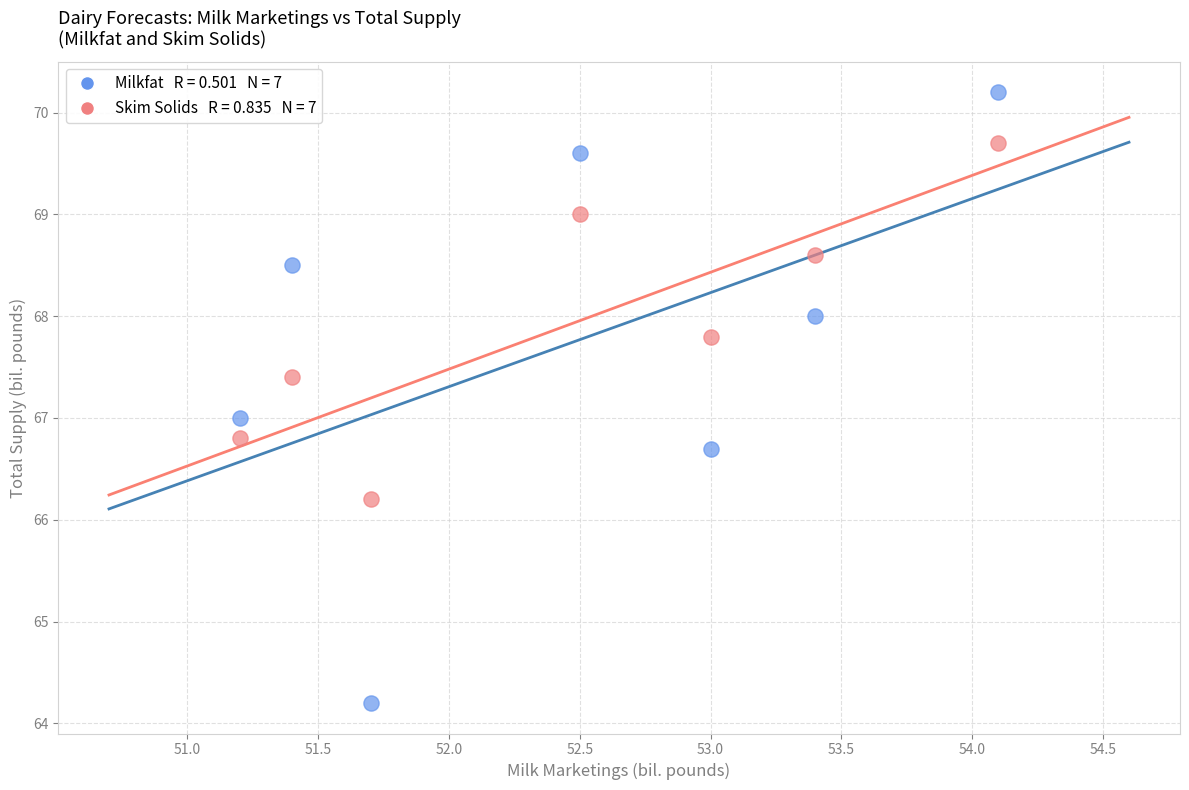

Across all data points, what is the range of Y values (max minus min)?

6.0